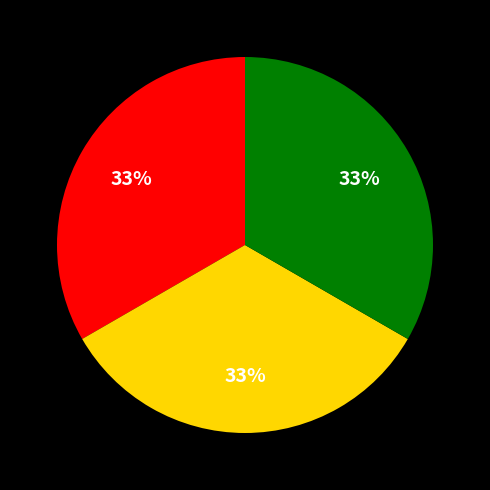

Count the number of slices in the pie.

3